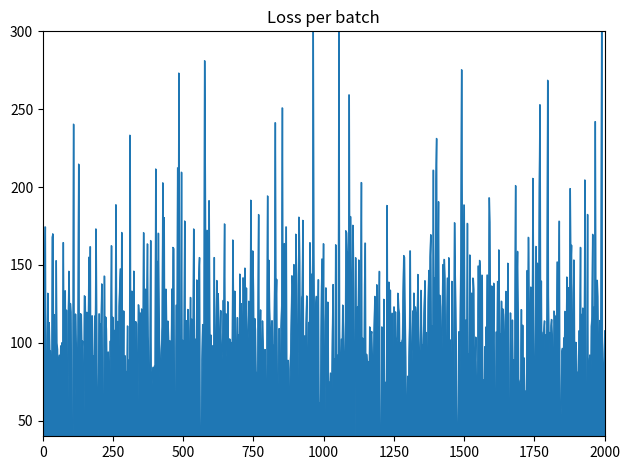

How many lines are shown in the chart?

1